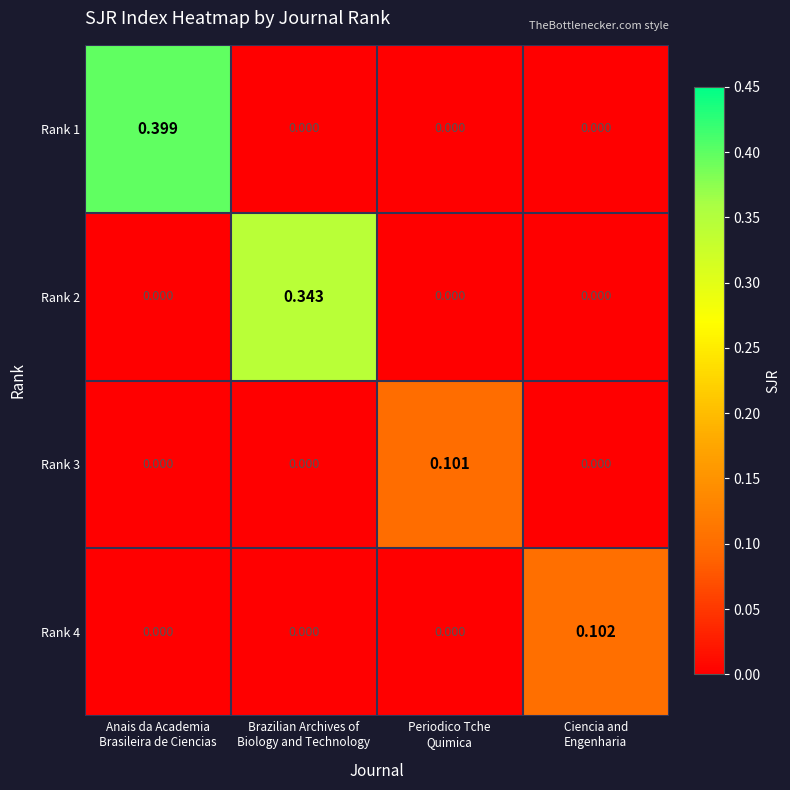

How many positive values does the Rank 4 series have?

1